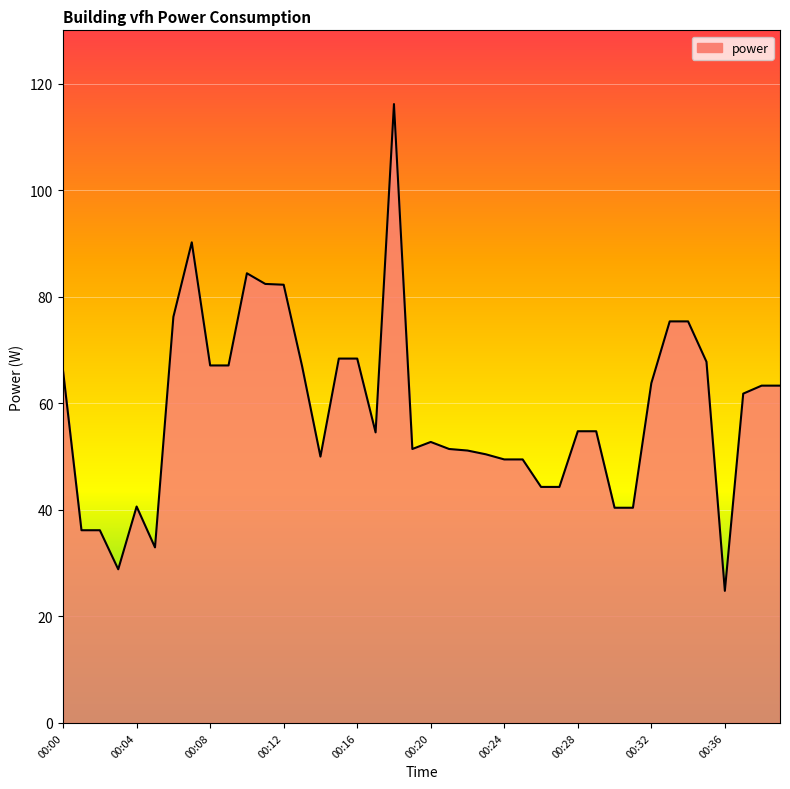

What is the smallest value displayed?

24.8